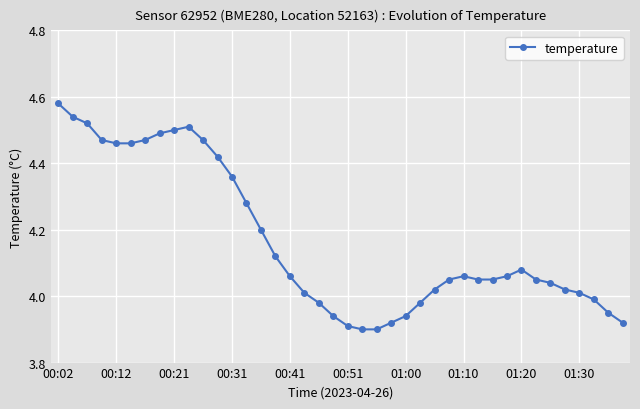

True or false: there are more than 1 points higher than both neighbors.

True